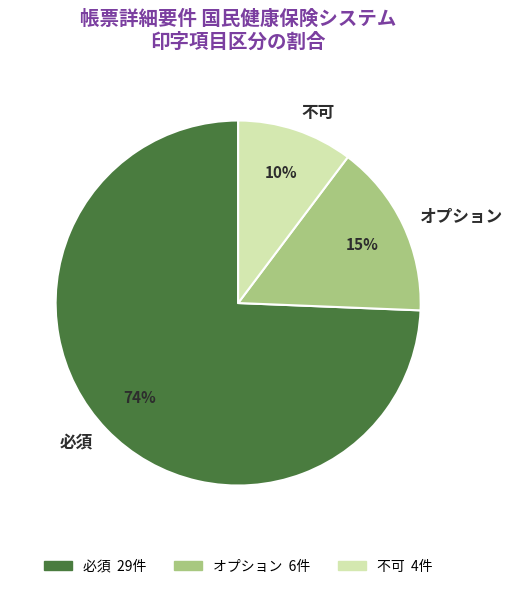

Is the sum of 必須 and オプション greater than half?

Yes